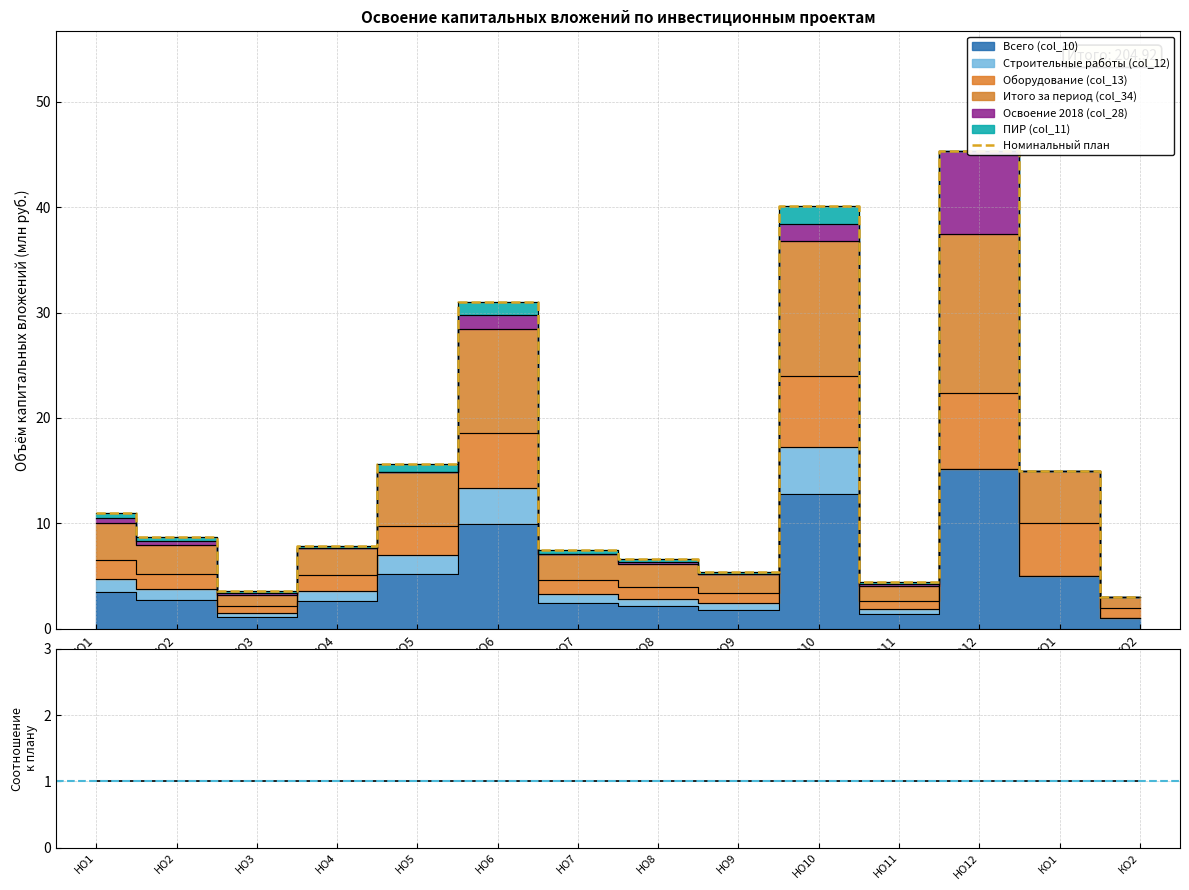

Does the chart display data point markers on the line(s)?

No